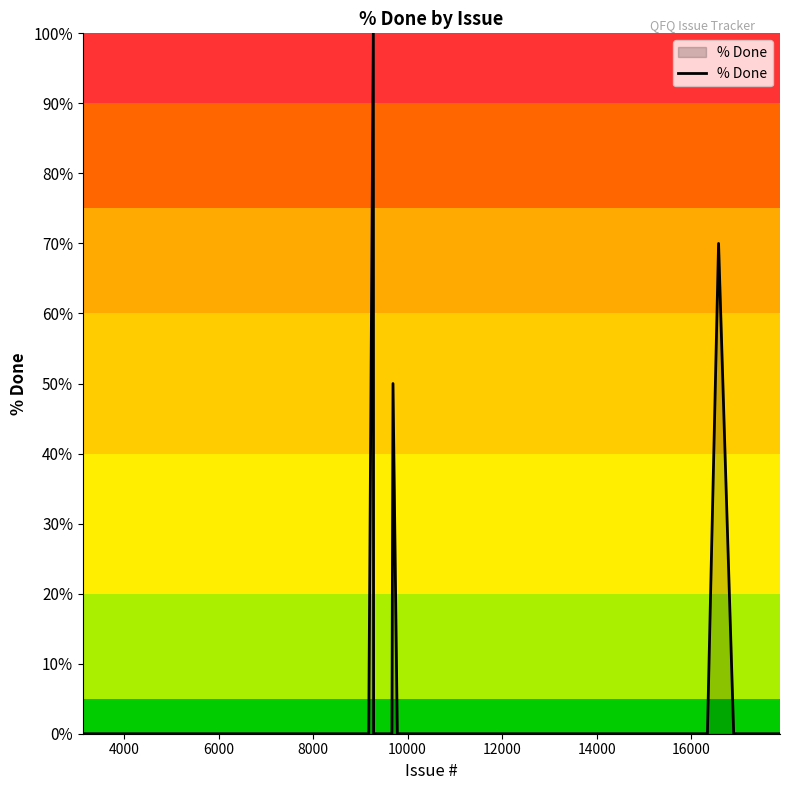

Reading right to left, transcribe all the data shown in this chart.

0	0	70	0	0	0	0	0	0	0	0	0	0	0	50	0	0	100	0	0	0	0	0	0	0	0	0	0	0	0	0	0	0	0	0	0	0	0	0	0